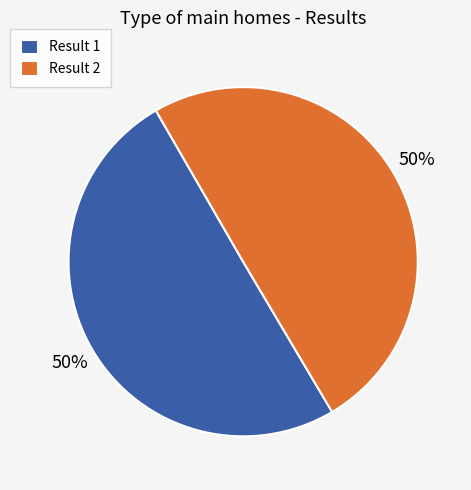

Is it true that Result 2 is 63% of the pie?

False